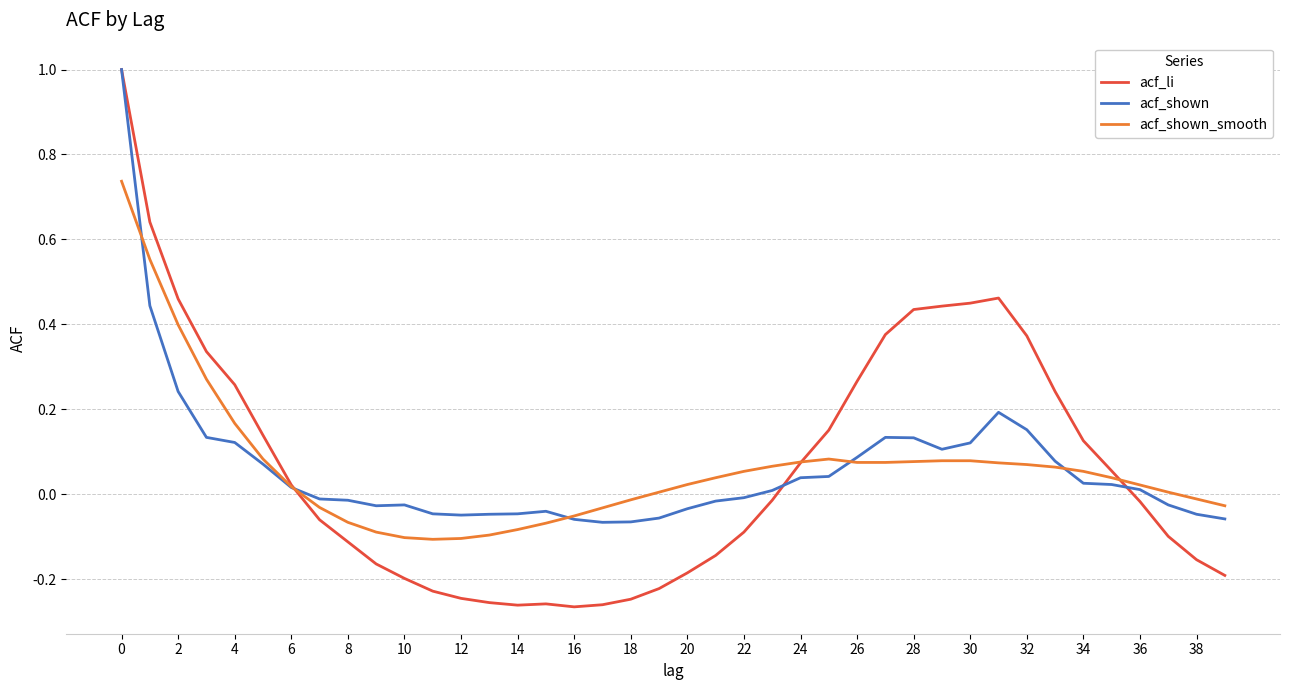

Which series has the widest spread of values?

acf_li